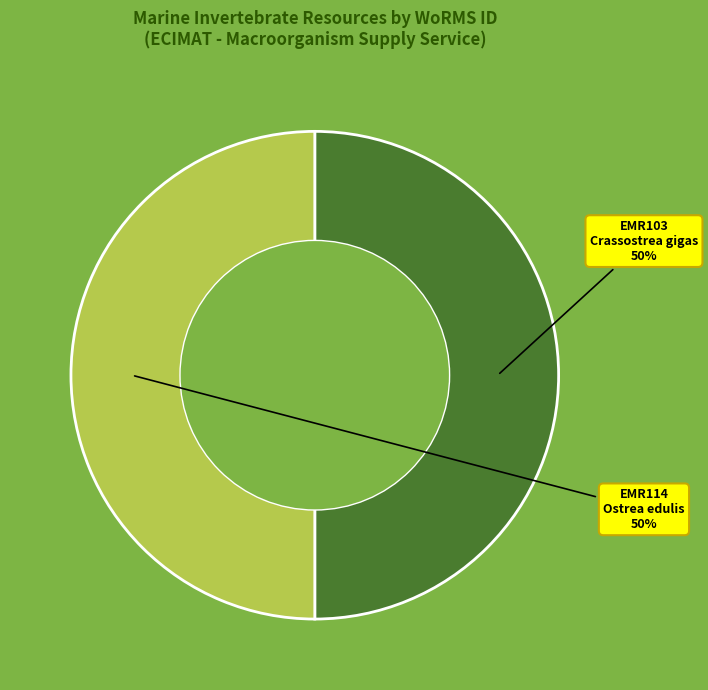

Do Ostrea edulis and Crassostrea gigas together represent more than half of the pie?

Yes